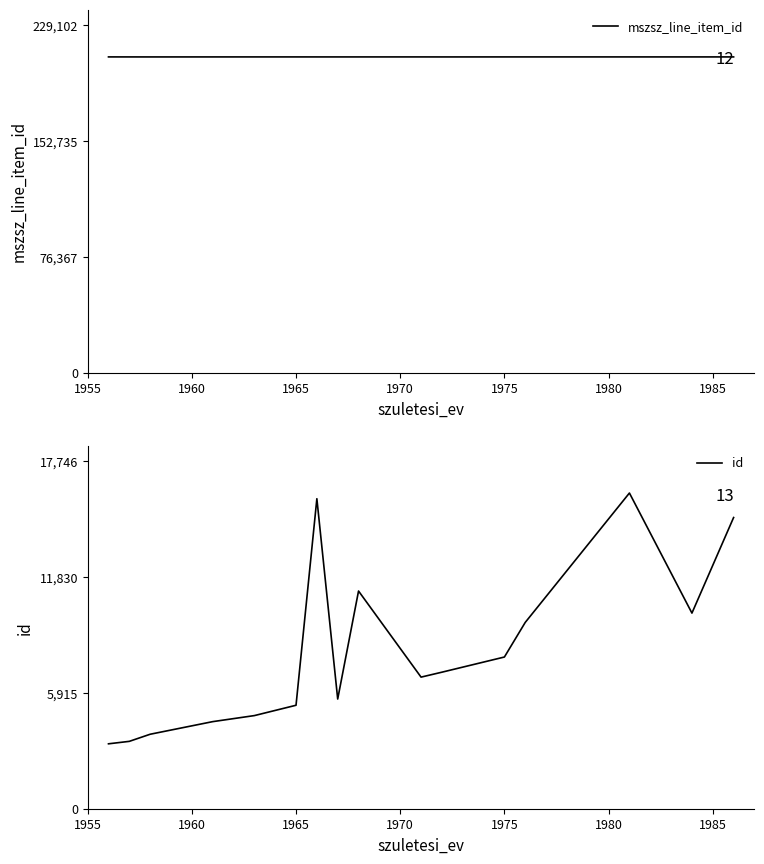

What is the minimum value for mszsz_line_item_id?

208257.0